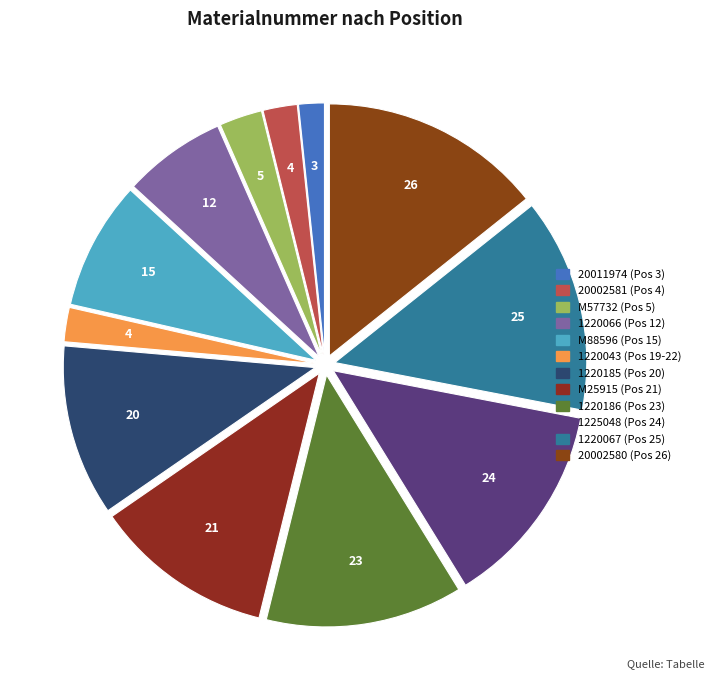

Is there a majority slice in this chart?

No